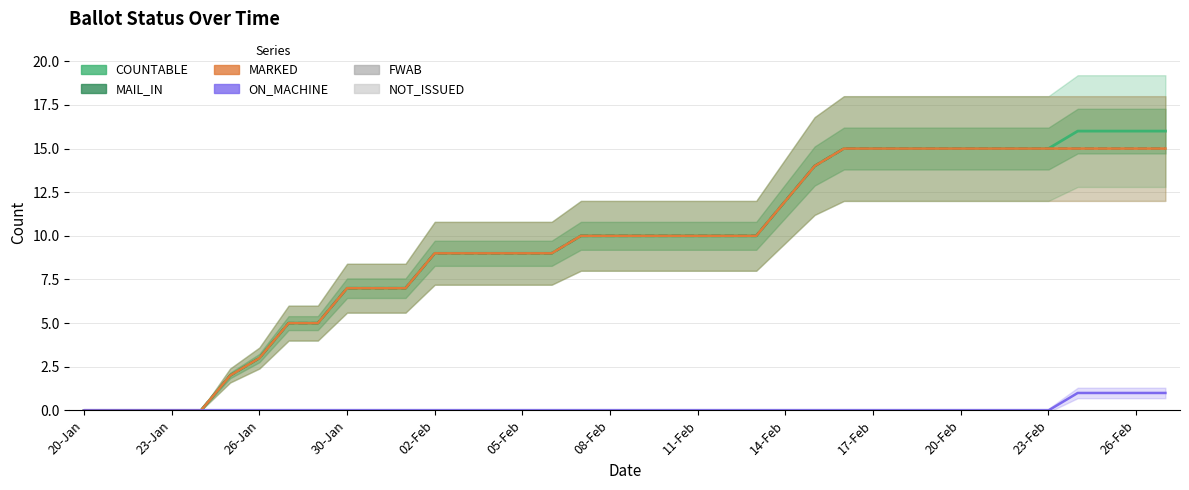

List the series in order of their peak value, highest first.

COUNTABLE, MAIL_IN, MARKED, ON_MACHINE, FWAB, NOT_ISSUED